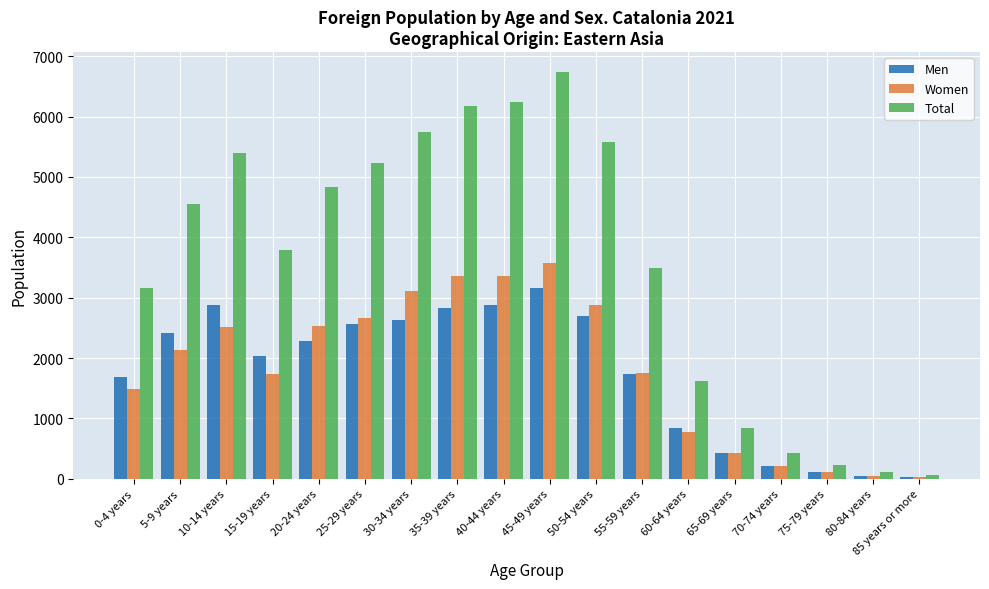

What is the sum of all Women values?

32740